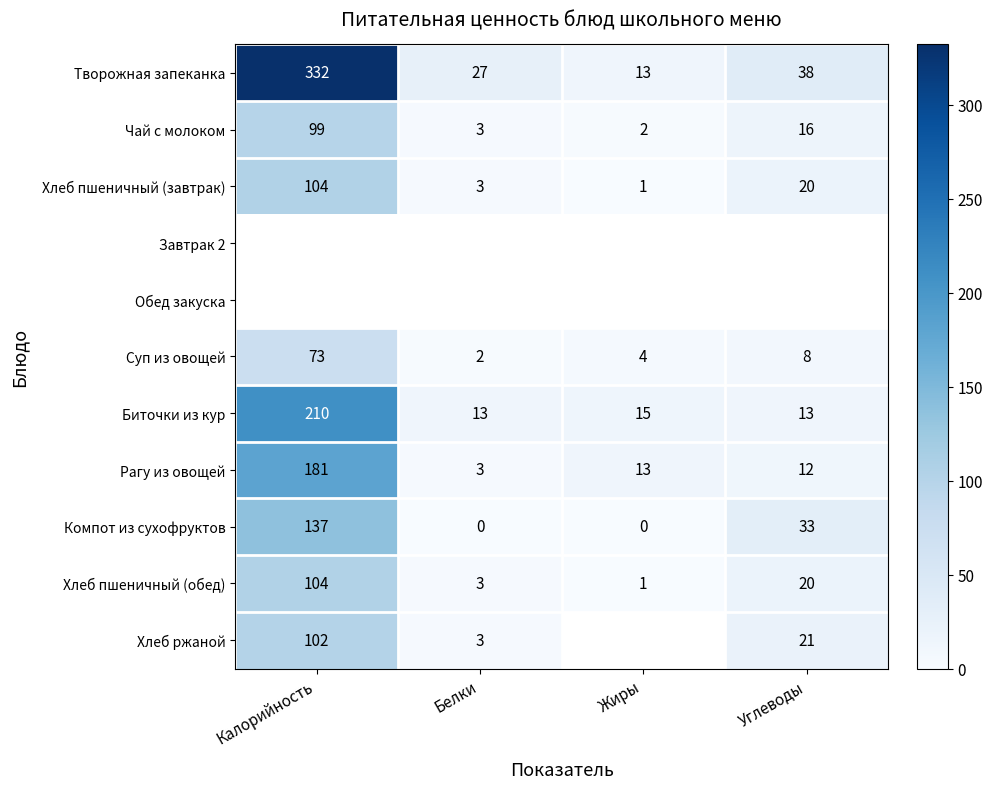

True or false: Хлеб пшеничный (обед) has a value of 175.2 at Калорийность.

False